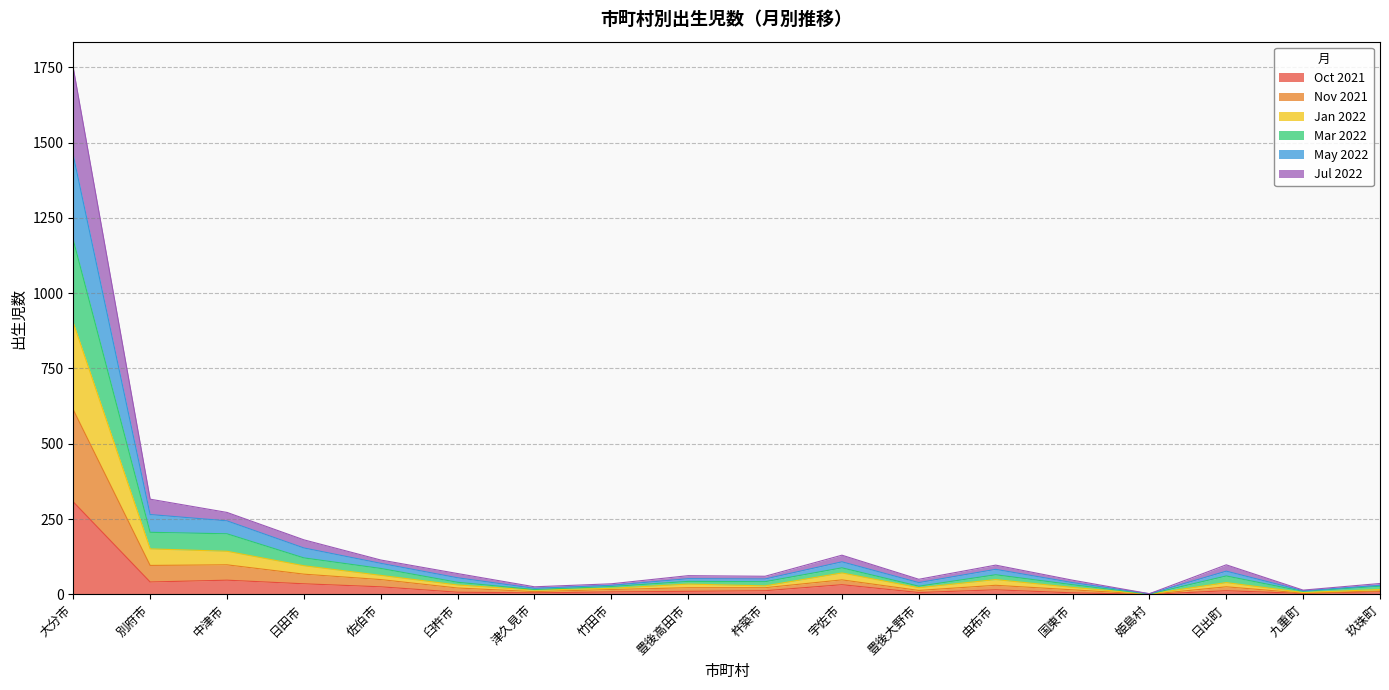

The value of Mar 2022 at 九重町 is 13. True or false?

False